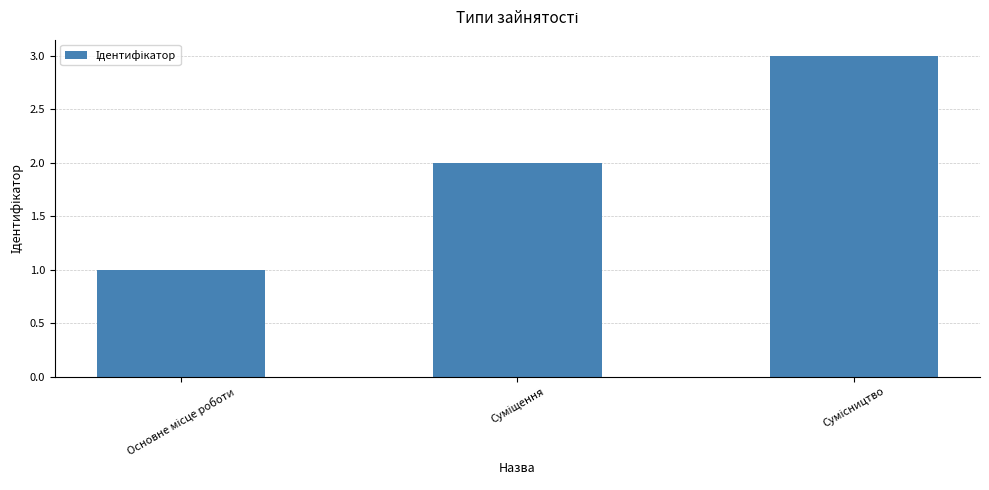

What is the greatest value displayed?

3